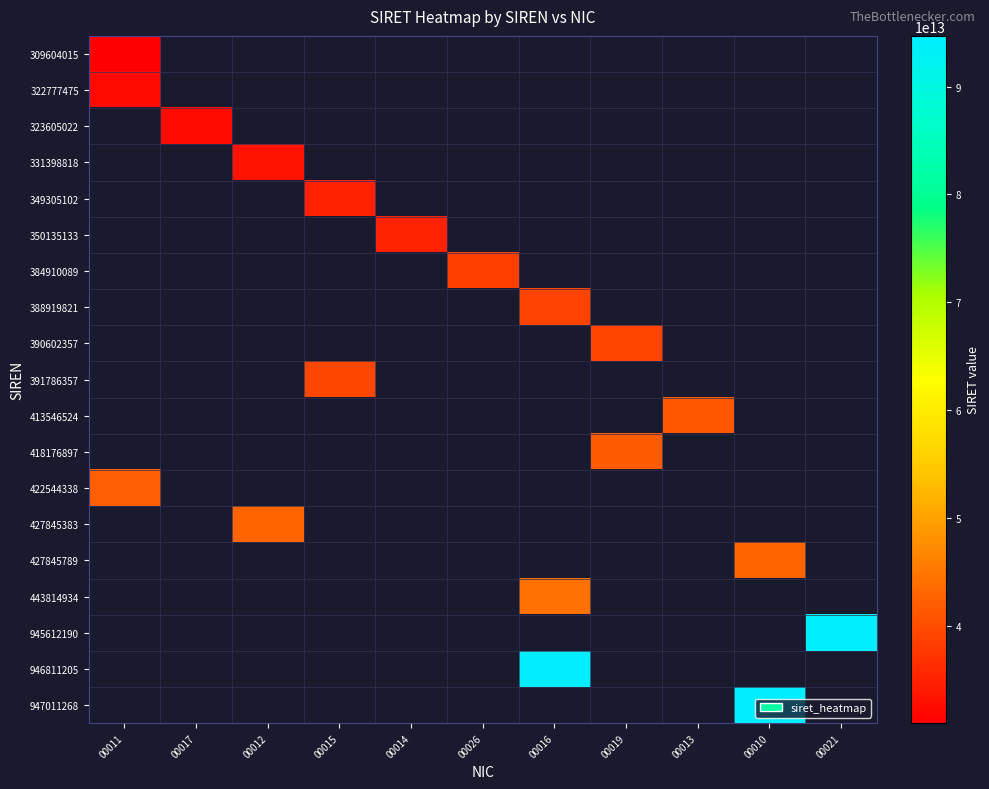

How many values in 350135133 are above zero?

1